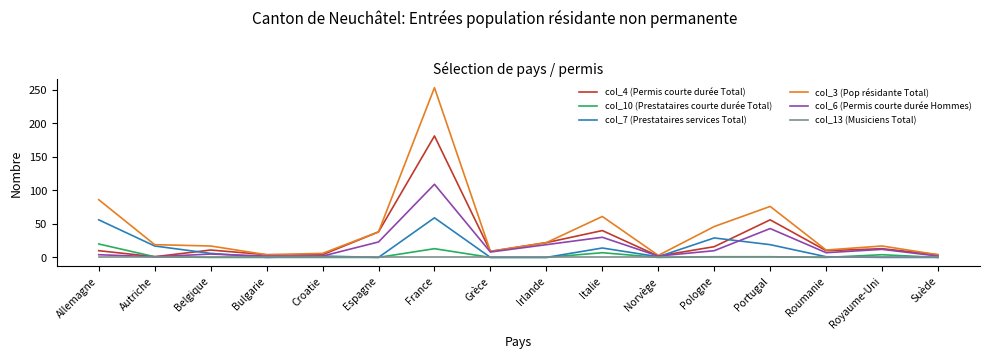

In col_6 (Permis courte durée Hommes), how many points are higher than both neighbors (excluding endpoints)?

5